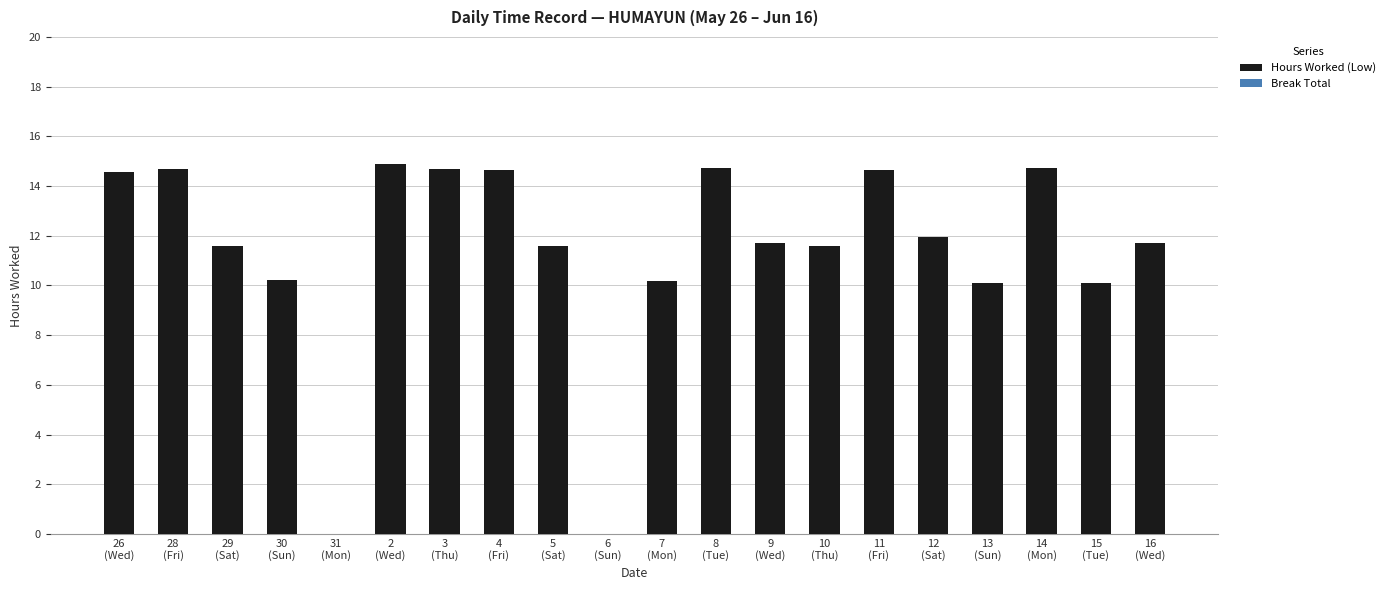

What is the maximum value shown in the chart?

14.9